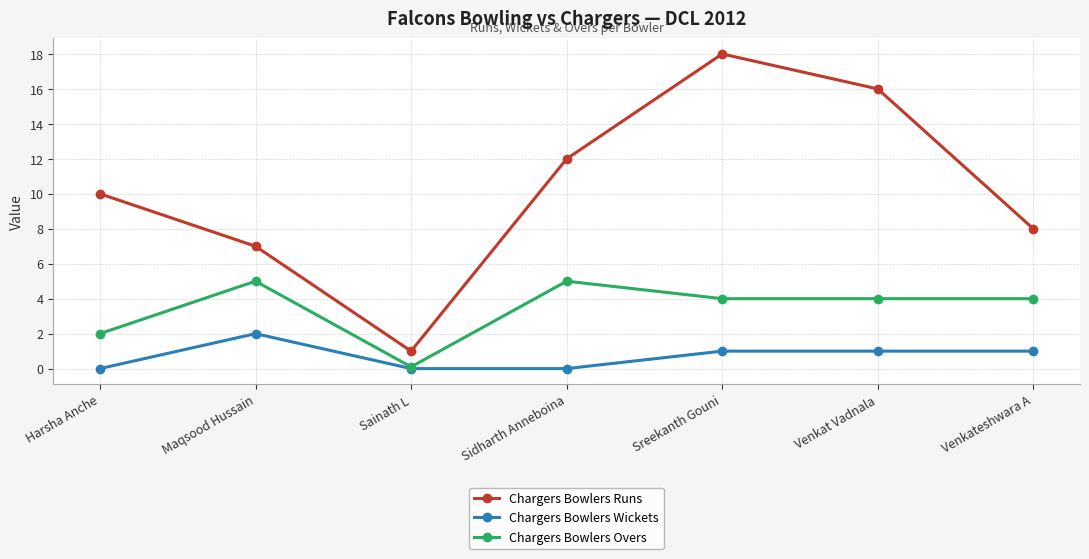

At which category does the chart reach its peak across all series?

Sreekanth Gouni